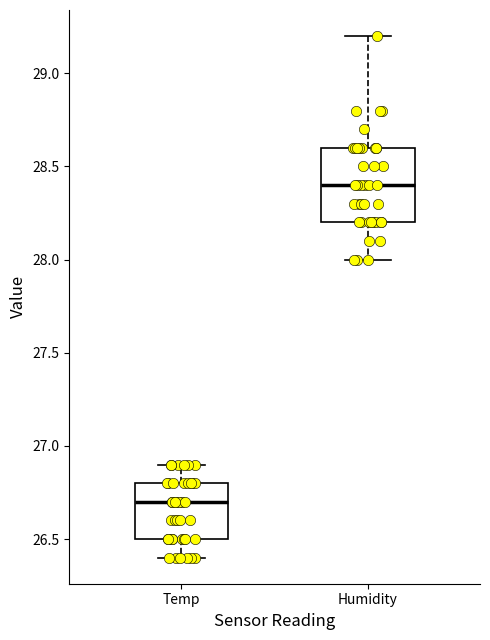

Reading left to right, read every box against the y-axis: the position of its median line, the range the box covers, and the ends of its whiskers. The values are not printed on the chart, so give them approximately, as read against the axis.

Temp: median 26.7, box 26.5 to 26.8, whiskers 26.4 to 26.9
Humidity: median 28.4, box 28.2 to 28.6, whiskers 28.0 to 29.2